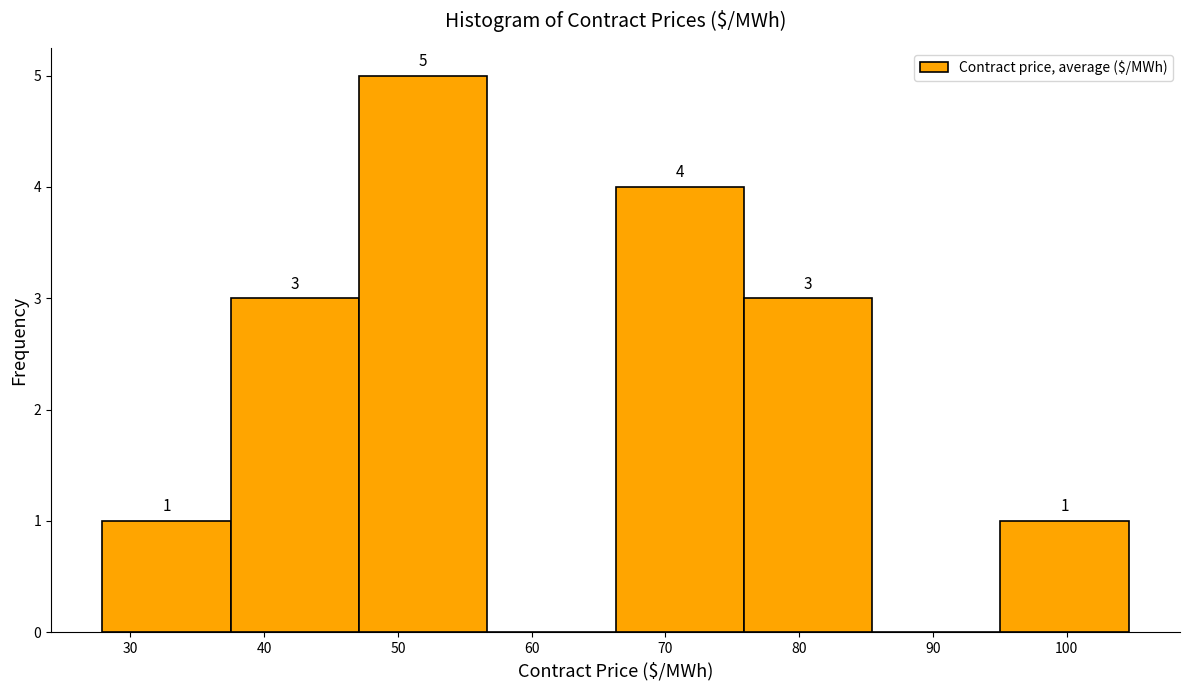

Over which range of the x-axis is the bar tallest?

47 to 57